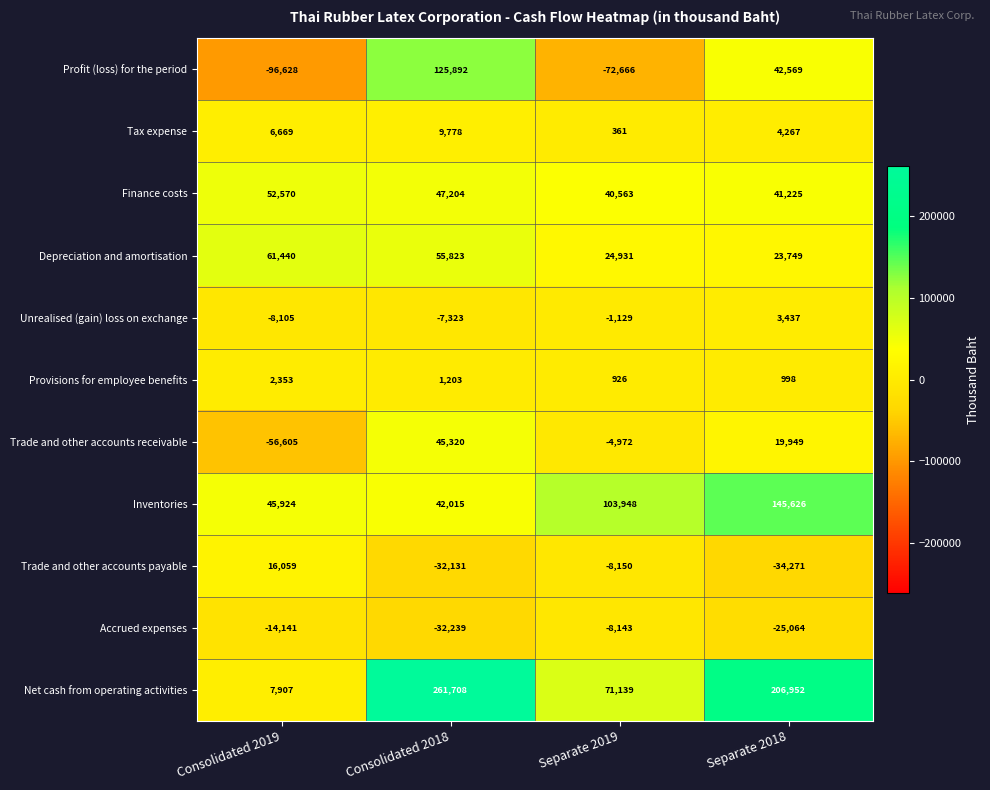

What is the total value across all series at Consolidated 2018?

517250